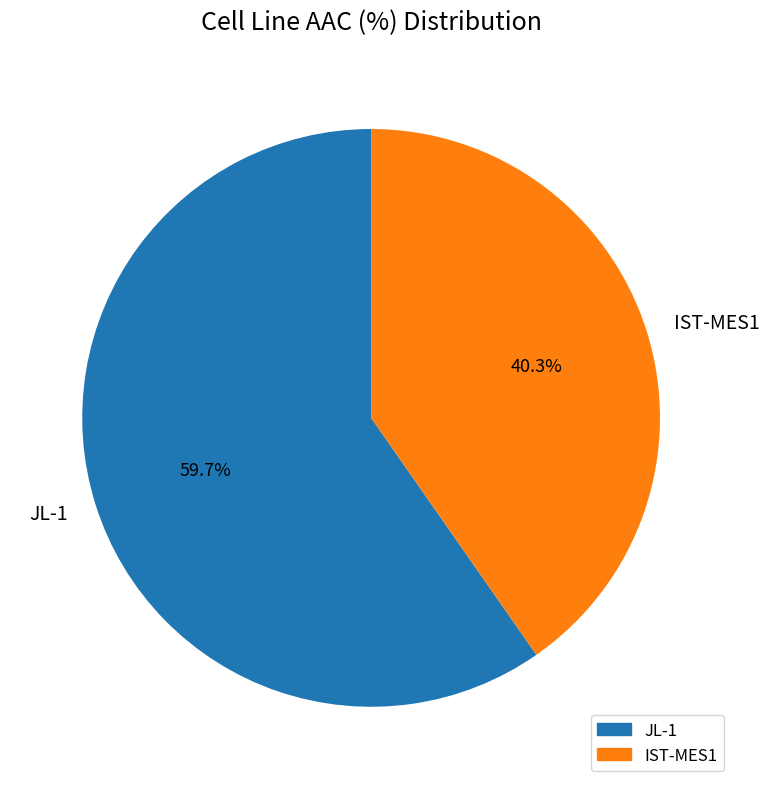

How many slices are in this pie chart?

2